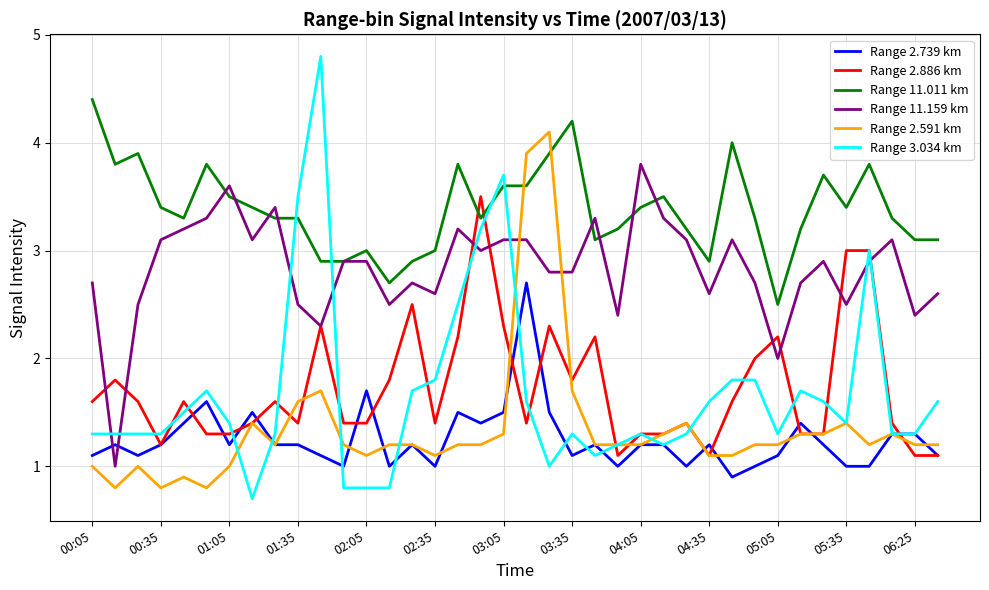

What is the smallest value displayed?

0.7